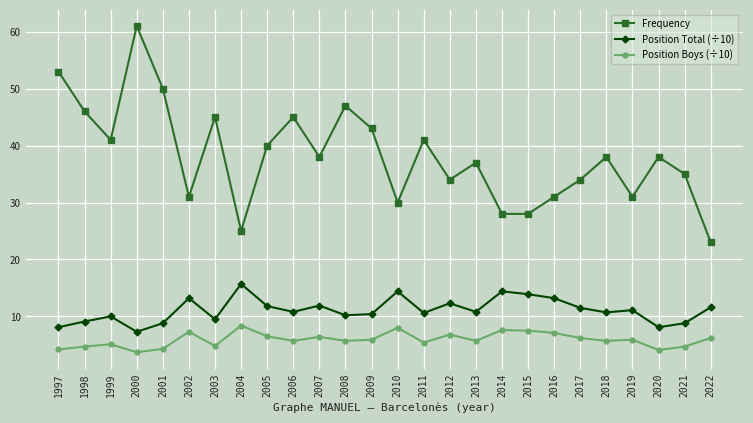

What is the spread (max minus min) of values at 2012?

27.2